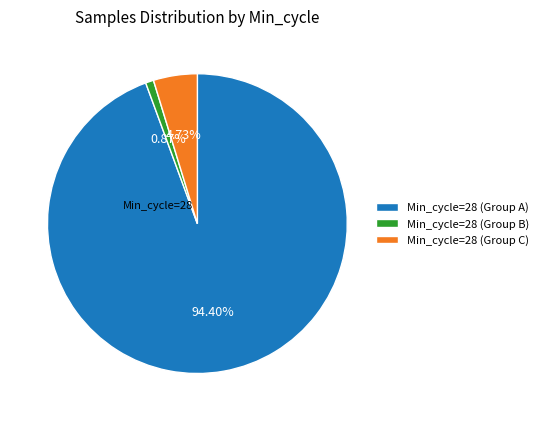

Which has a higher value, Min_cycle=28 (Group C) or Min_cycle=28 (Group B)?

Min_cycle=28 (Group C)